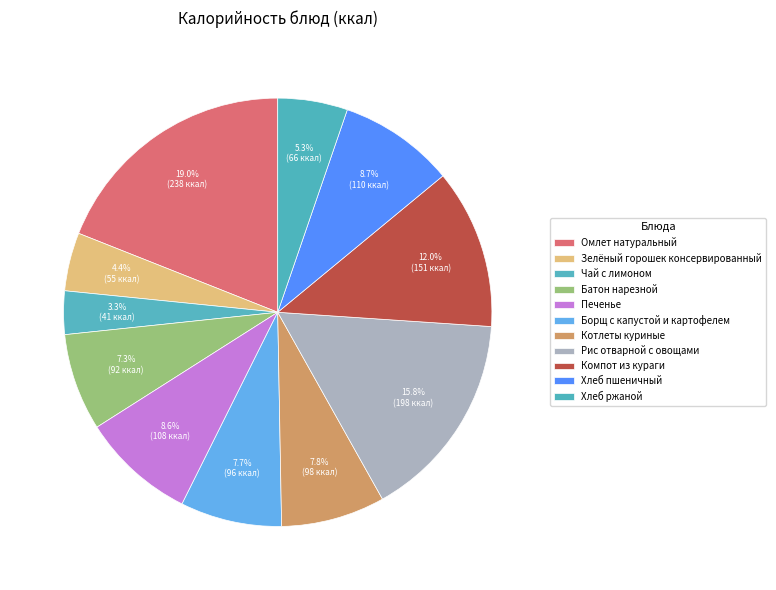

How many segments does this pie chart have?

11